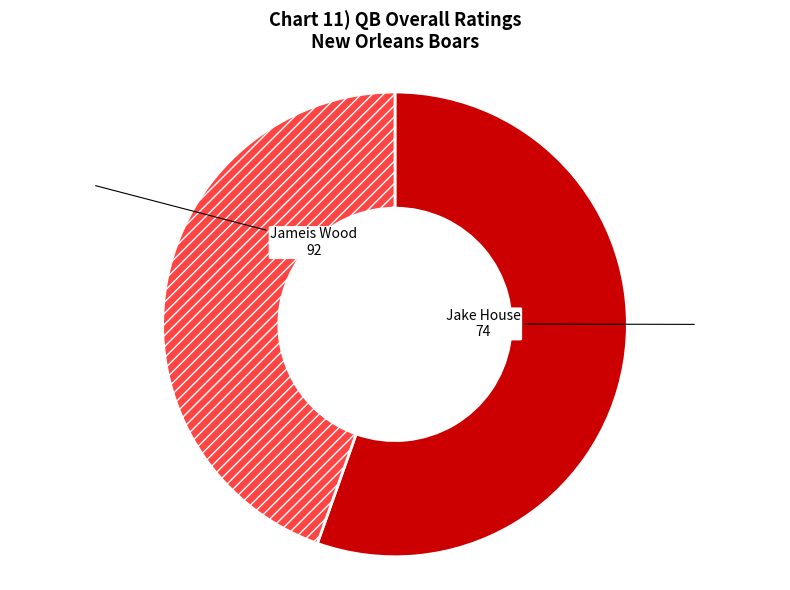

What is the smallest slice in the pie chart?

Jake House